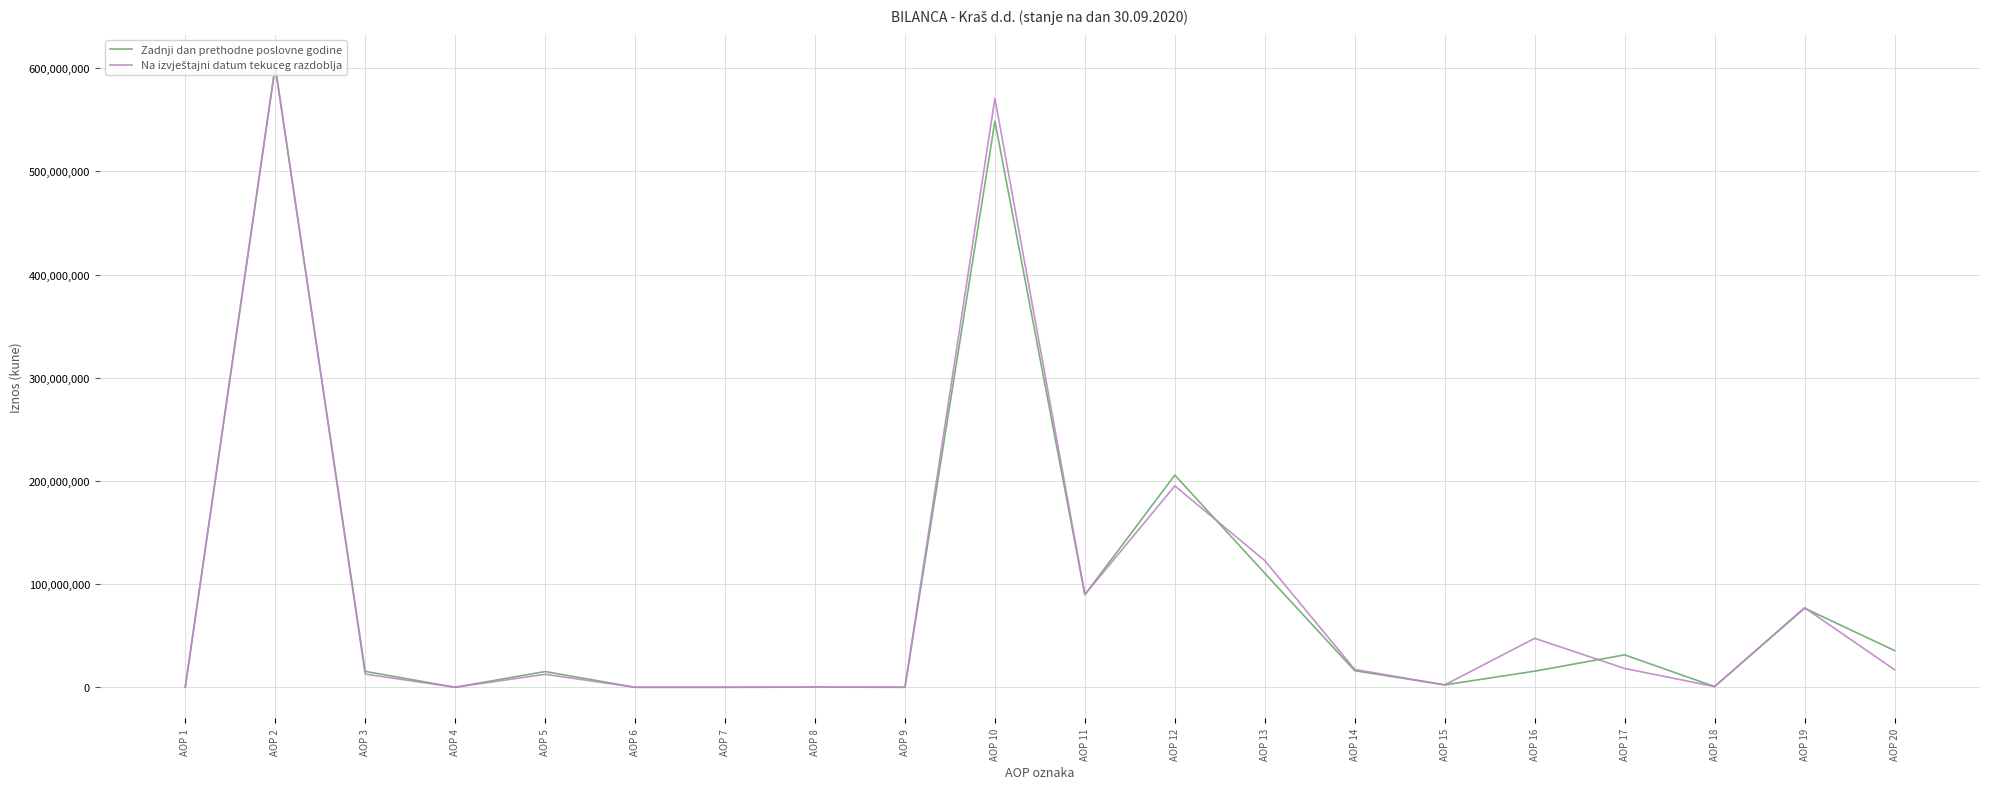

At which label is Zadnji dan prethodne poslovne godine closest to 300628720?

AOP 12